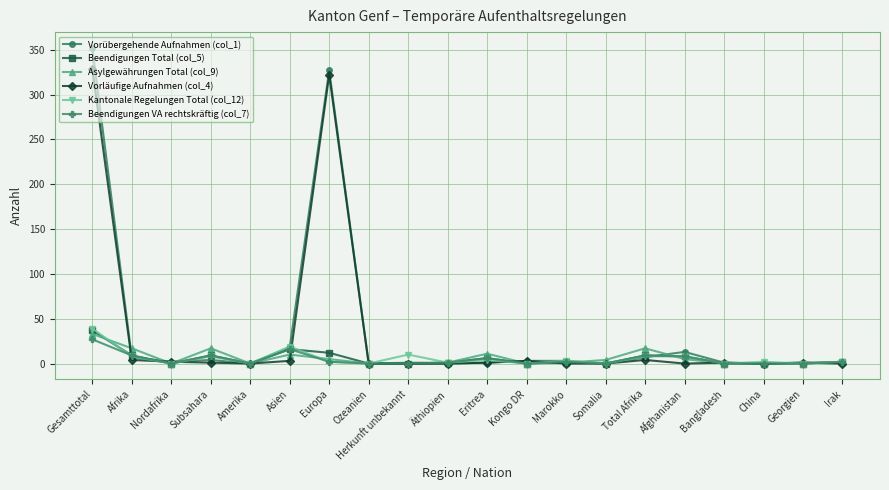

True or false: Kantonale Regelungen Total (col_12) has a value of 19 at Asien.

True